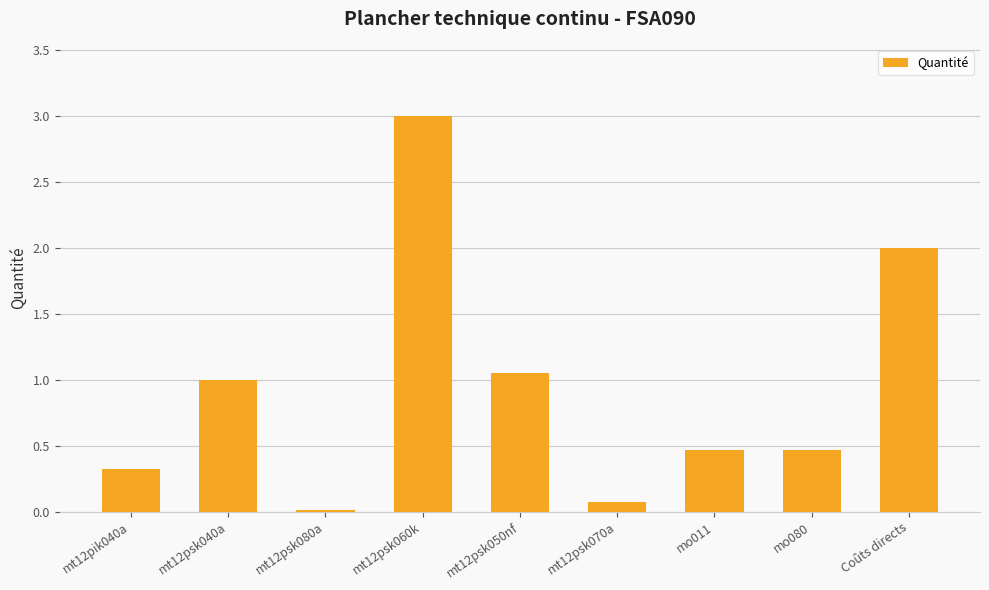

Which label corresponds to the largest value in the chart?

mt12psk060k